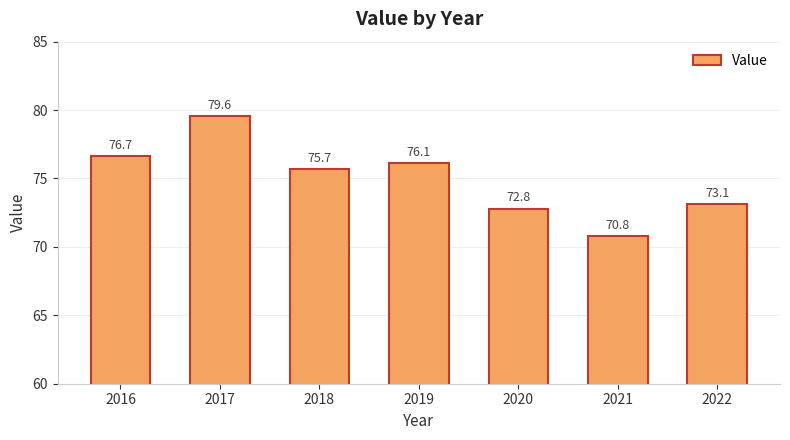

What is the sum of the values at 2020 and 2022?

145.9